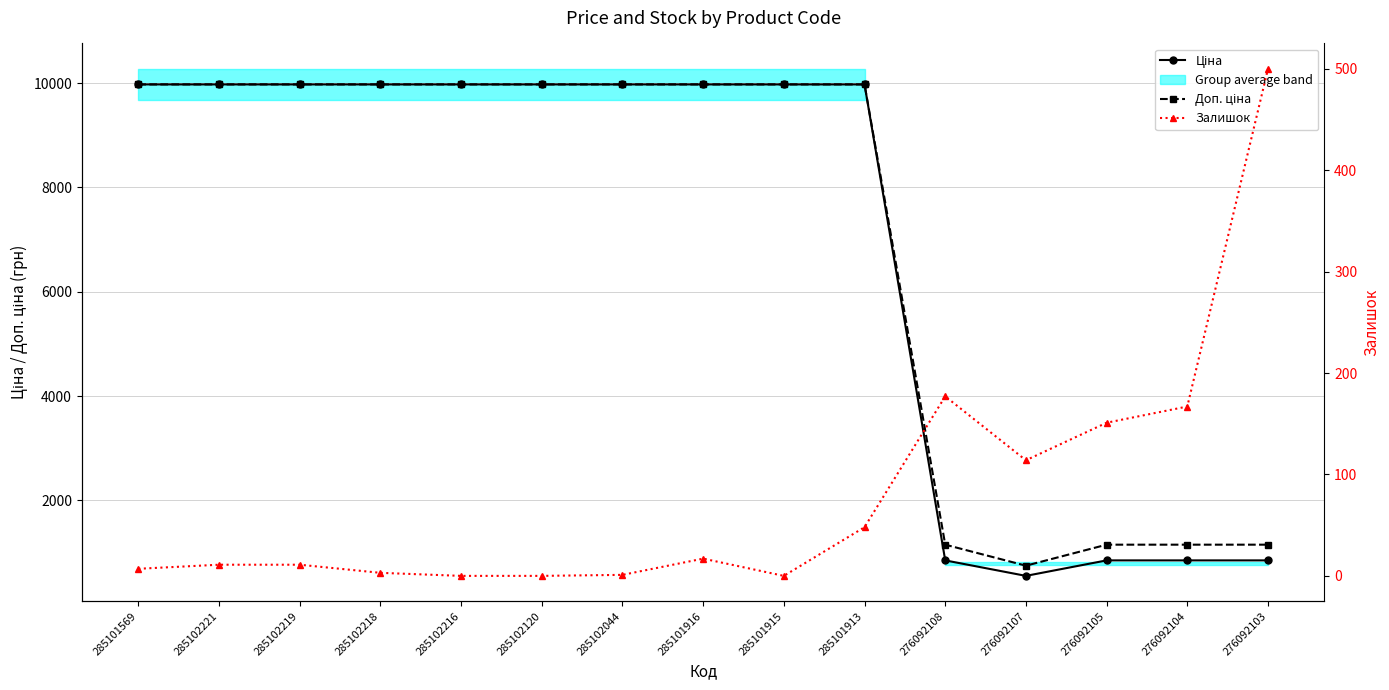

True or false: Ціна and Залишок cross at least once.

False